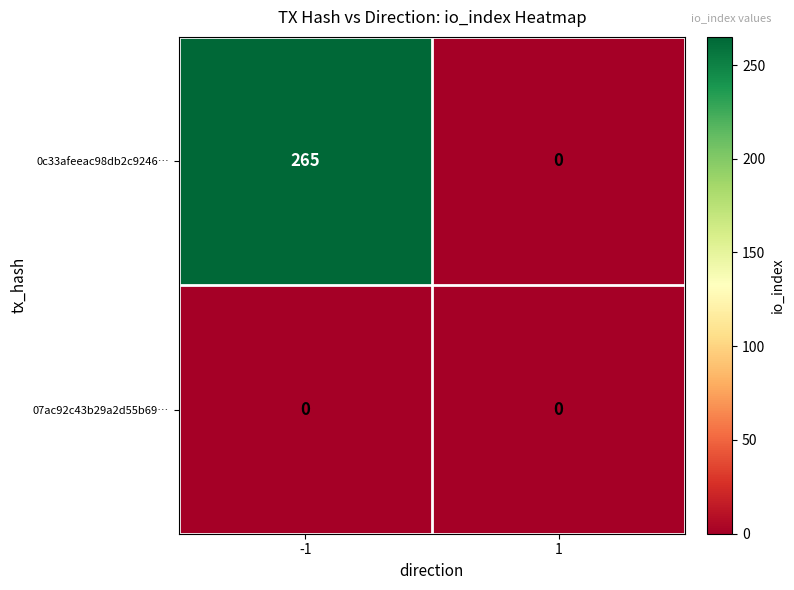

Rank the series by their average value, from lowest to highest.

07ac92c43b29a2d55b69…, 0c33afeeac98db2c9246…